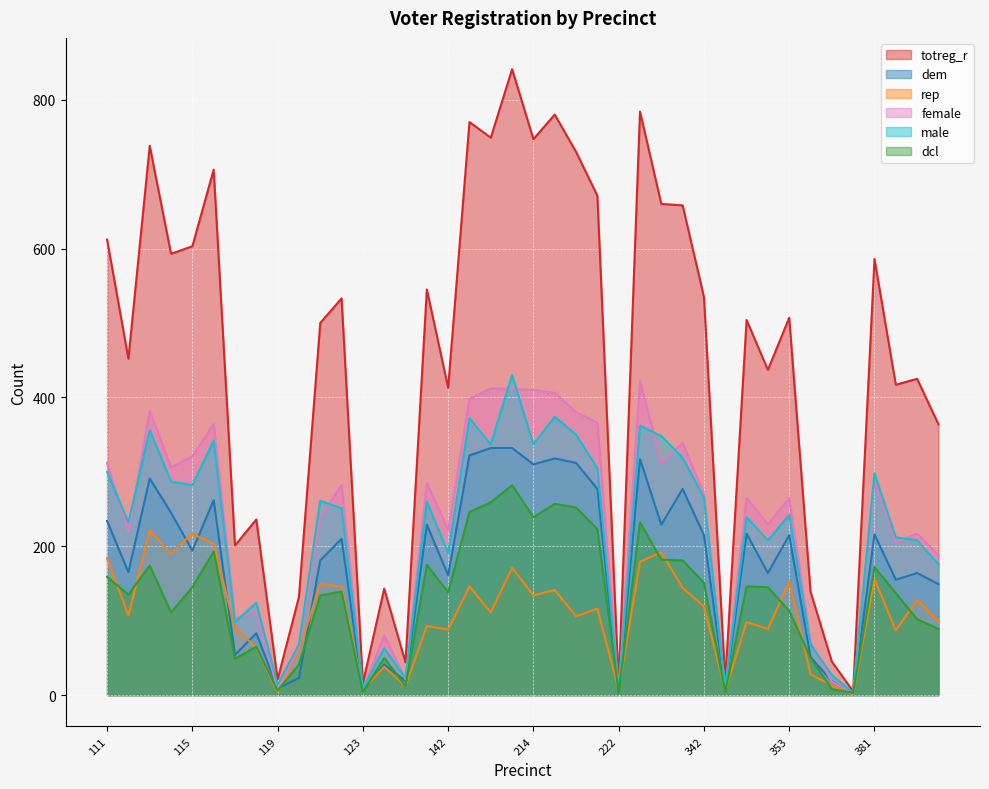

What is the average value of the dem series?

175